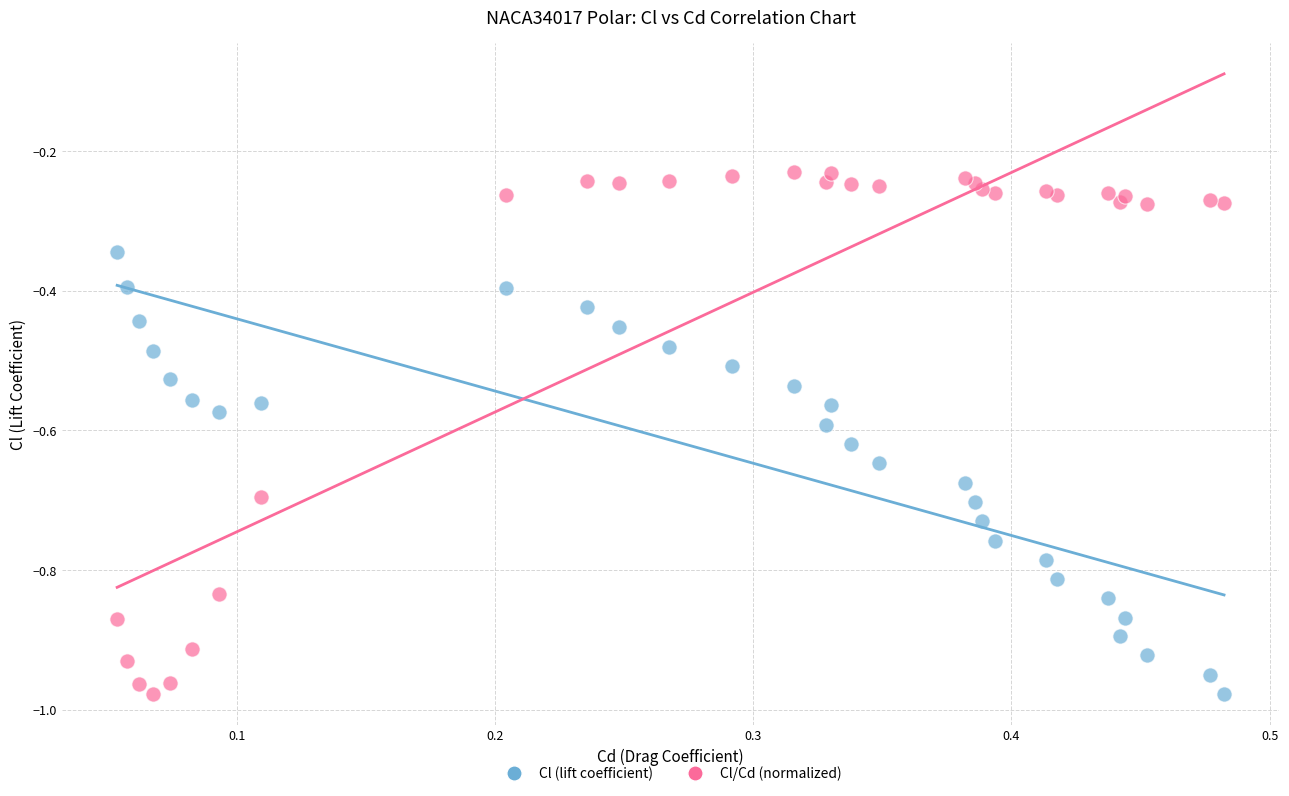

Which series has the largest Y range (max minus min)?

Cl/Cd (normalized)